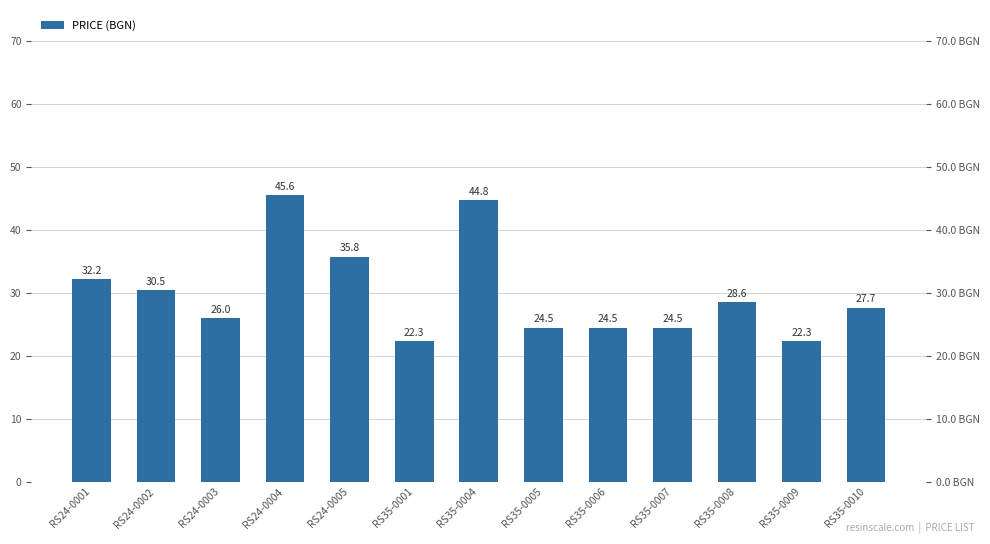

What is the change in value from RS35-0005 to RS35-0010?

+3.2